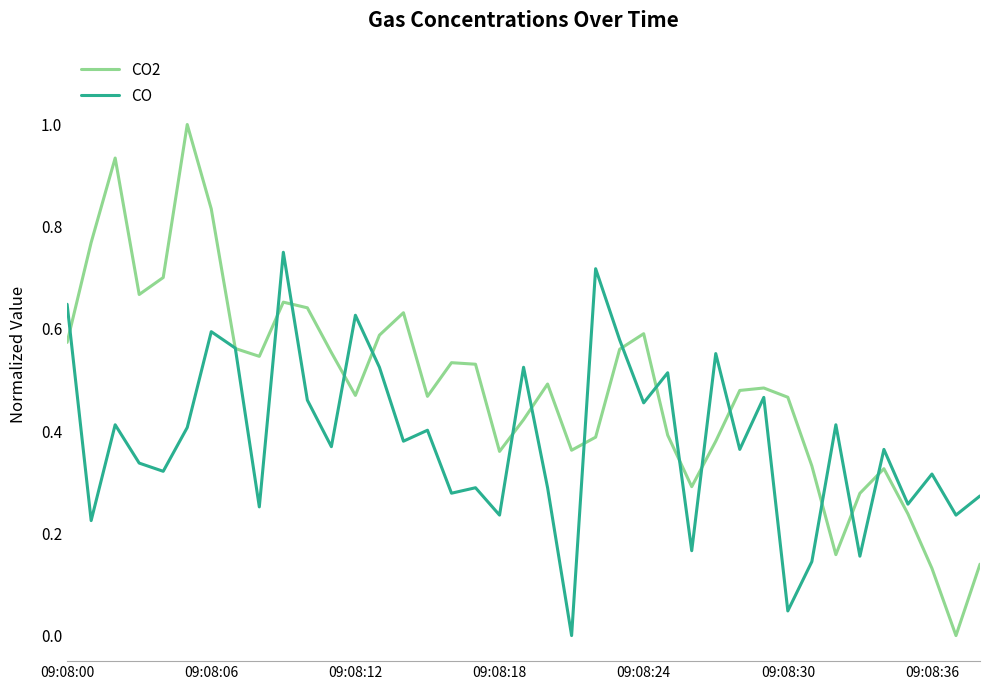

Does the chart have visible grid lines?

No